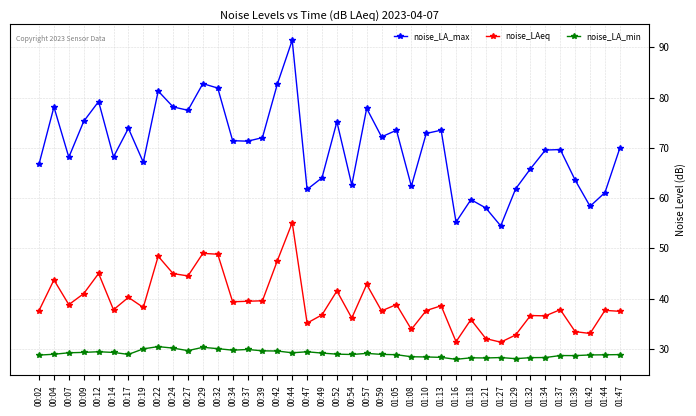

What is the sum of the noise_LA_min values at 00:29 and 00:17?

59.2